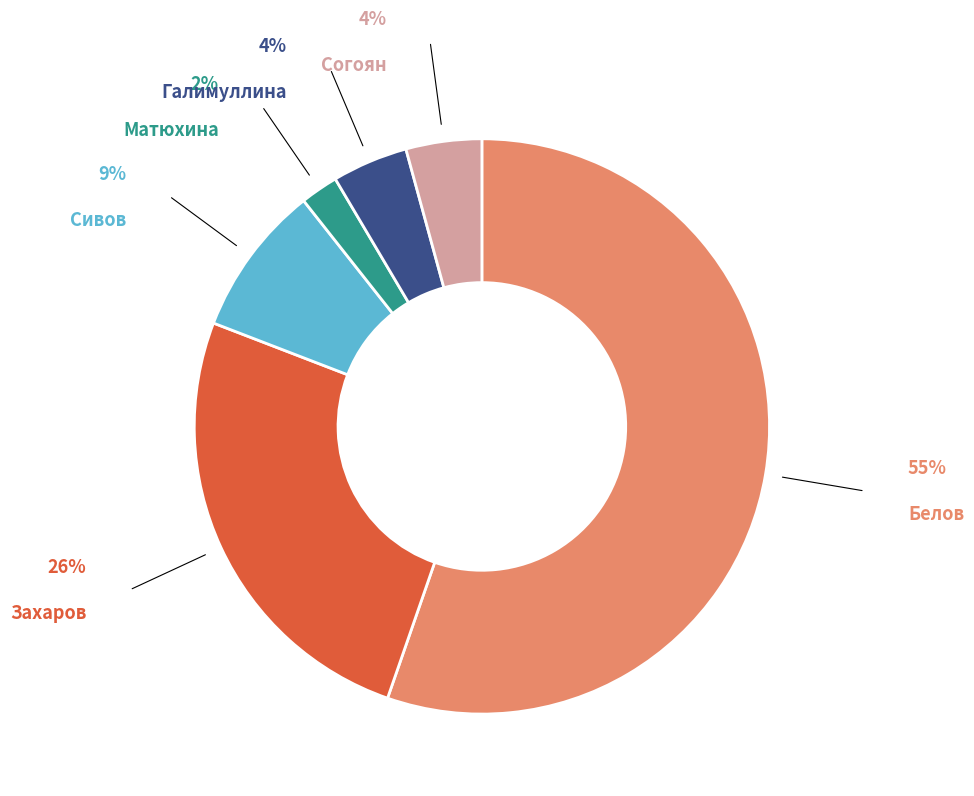

Is there a majority slice in this chart?

Yes